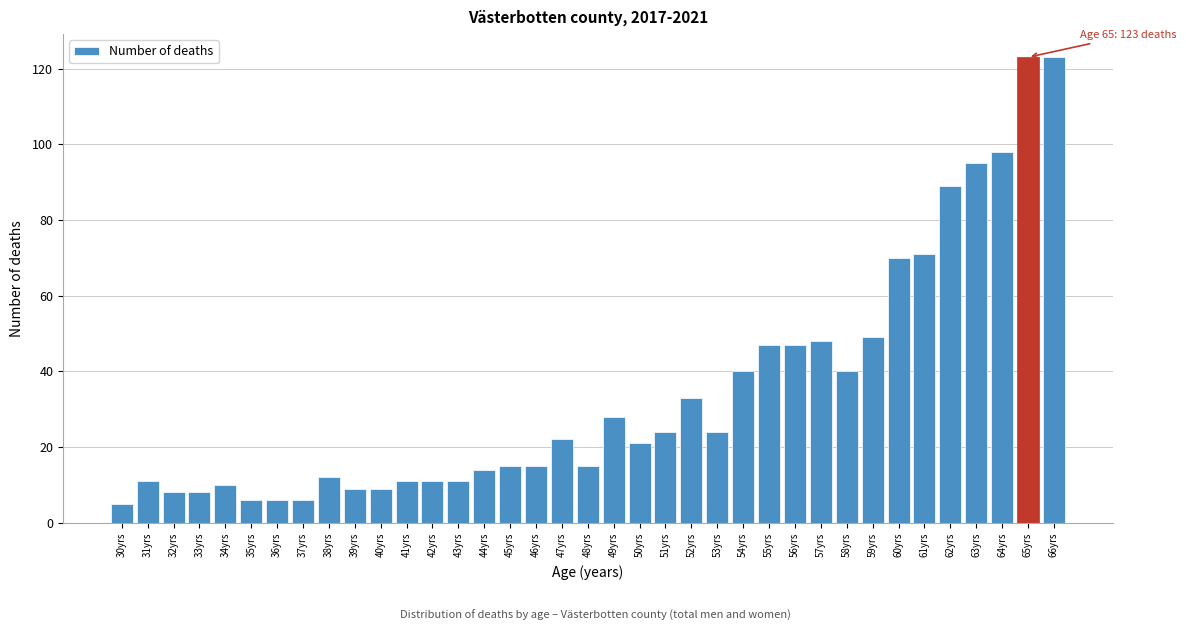

What is the sum of the values at 55yrs and 52yrs?

80